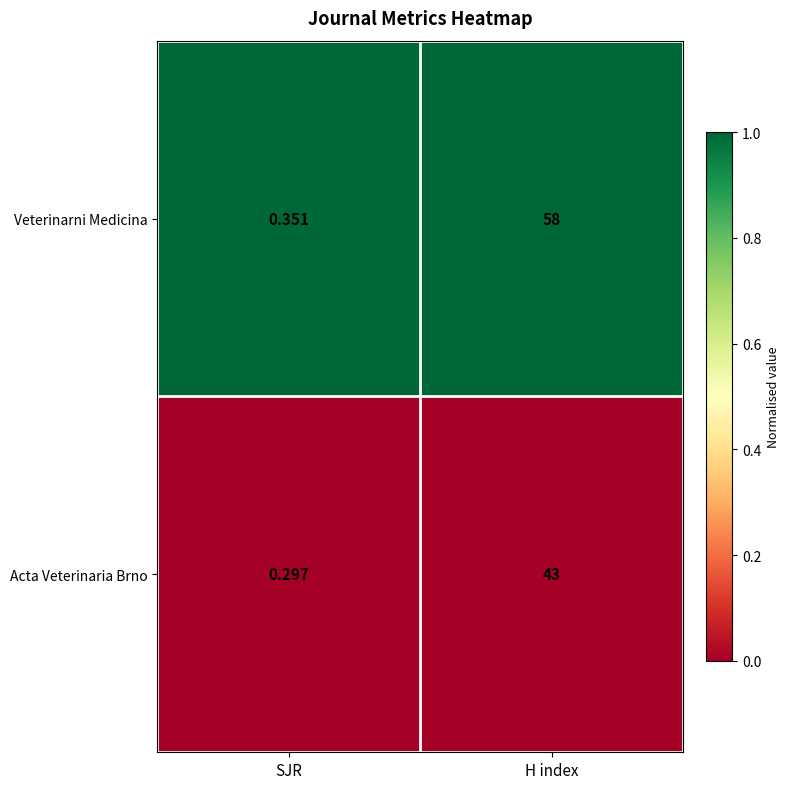

At which category is the sum across all series the highest?

H index